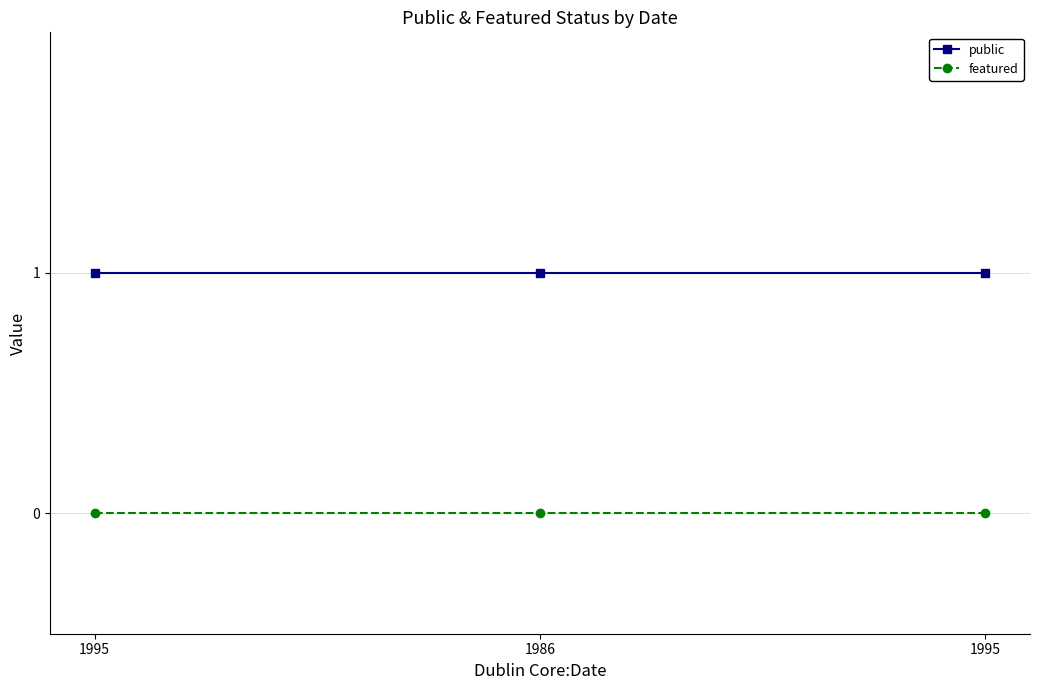

Between 1995 and 1995, which series saw the biggest shift?

public